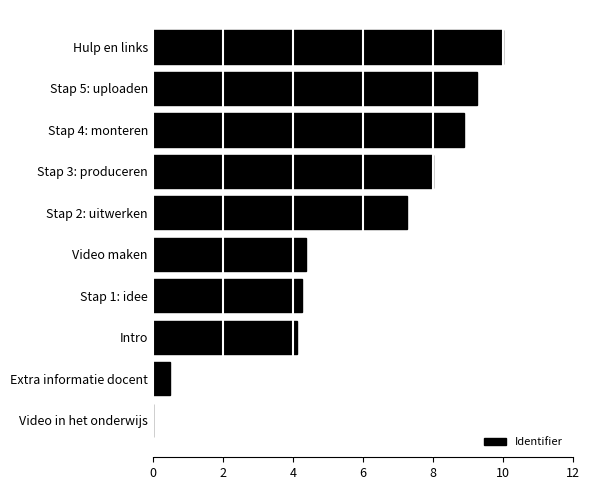

Where is the data nearest to the value 5?

Video maken